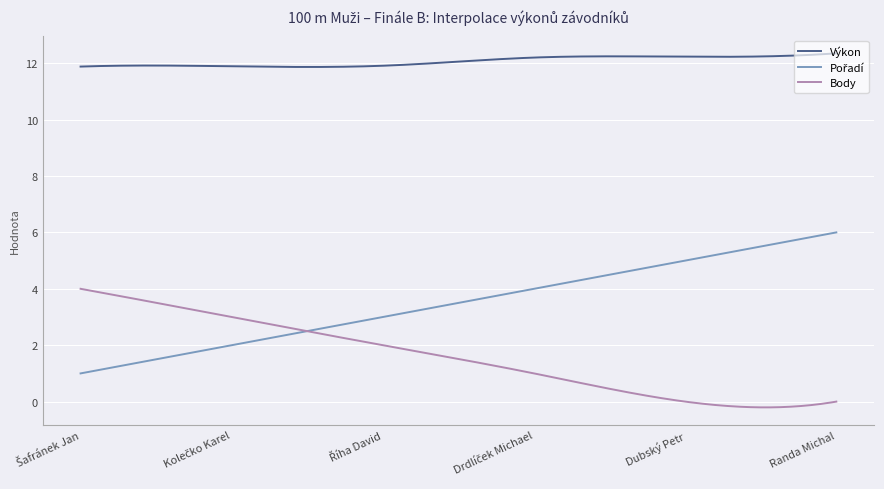

True or false: Výkon and Body cross at least once.

False